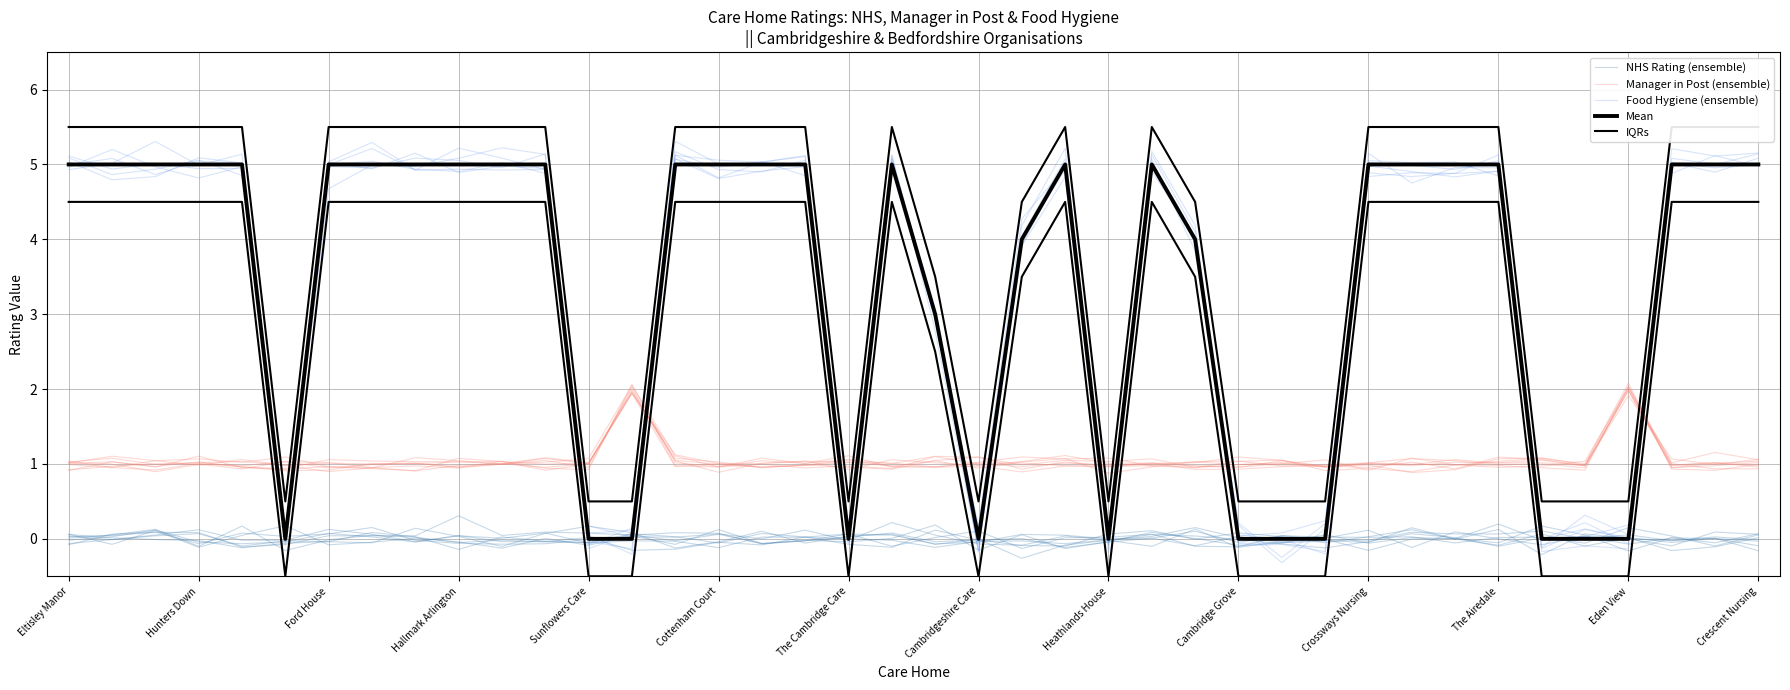

Is the value of IQRs at Eden View greater than the value of Mean at Cottenham Court?

No